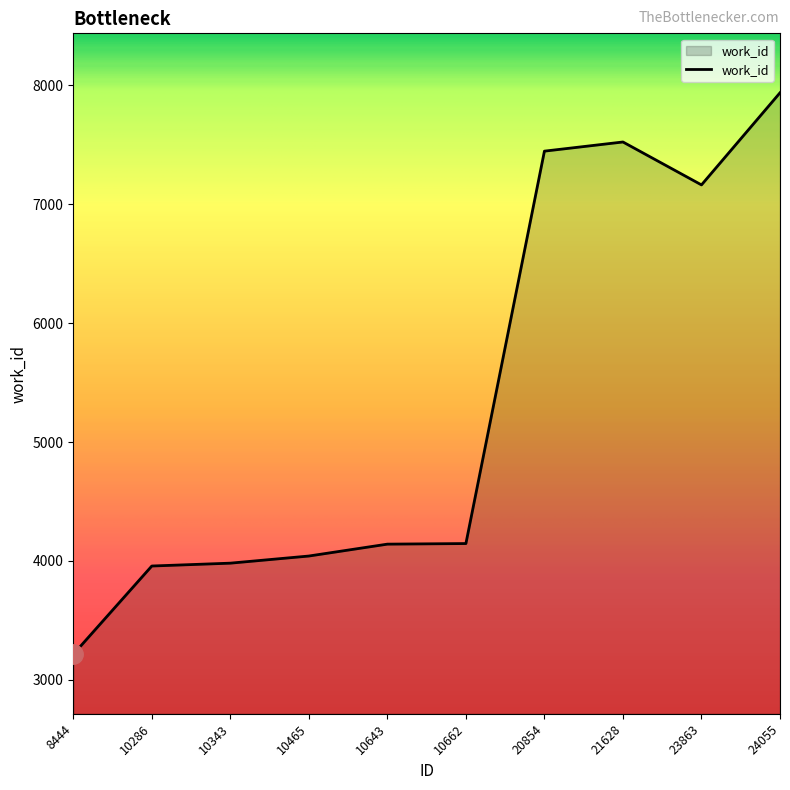

What is the sum of all values?

53552